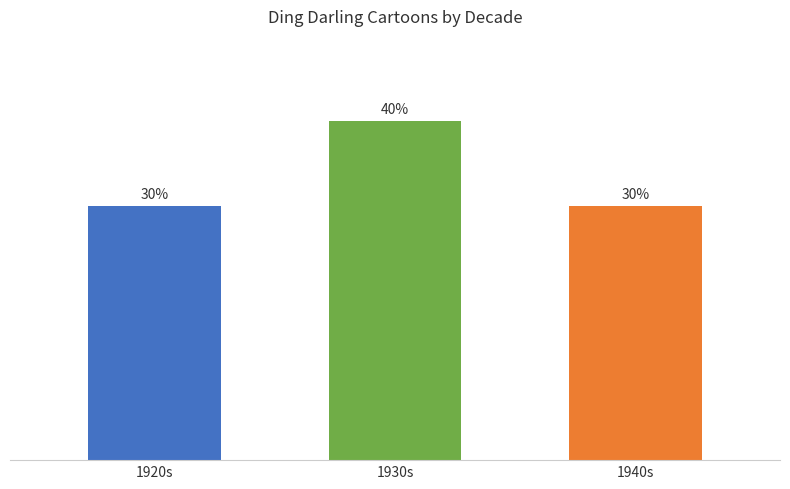

Are the bars grouped side by side (vs. stacked)?

No